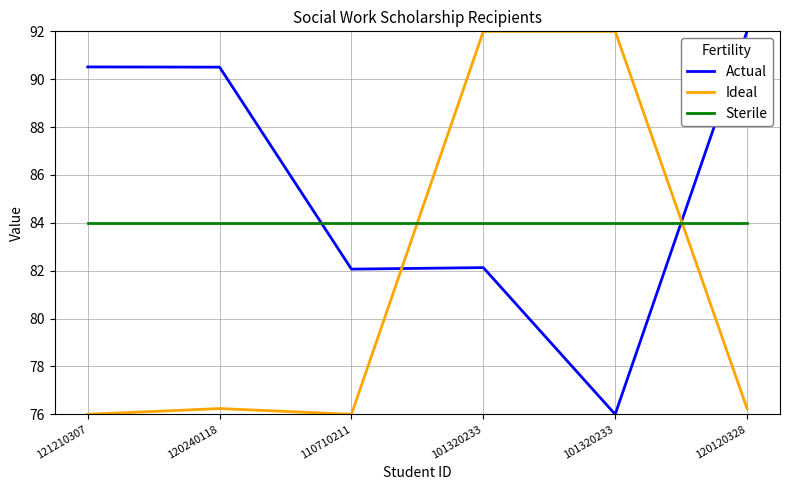

Does the chart display data point markers on the line(s)?

No